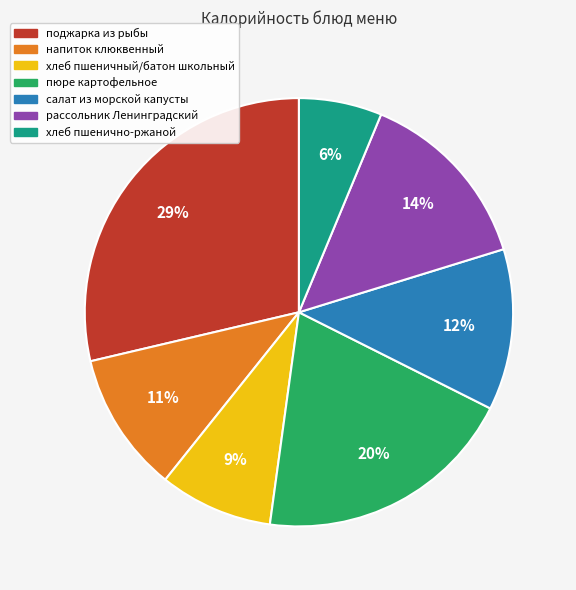

To the nearest percent, what is the average slice percentage?

14%